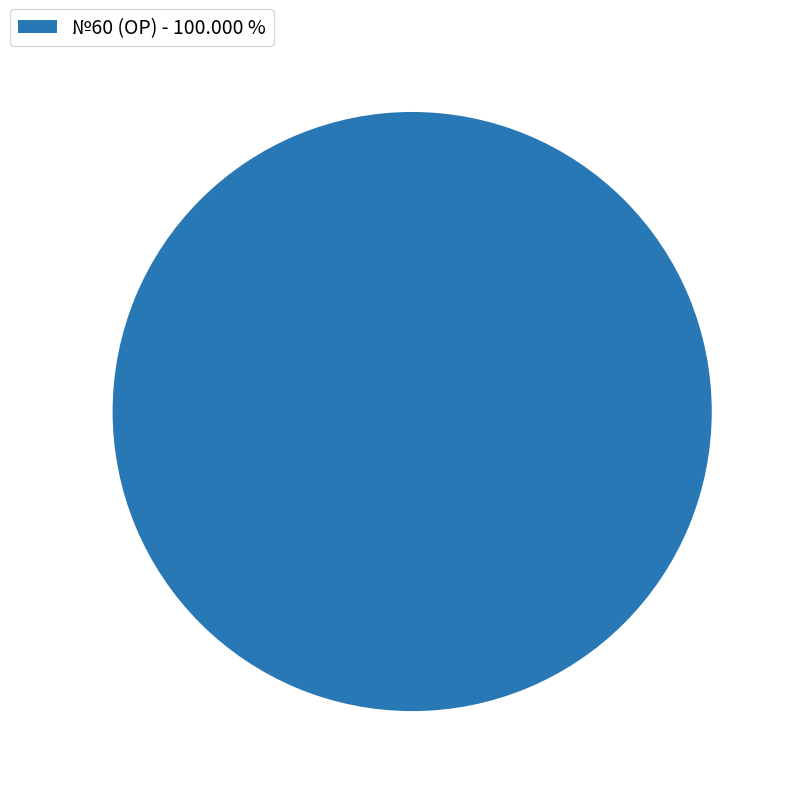

Does №60 (ОР) - 100.000 % account for over 50% of the chart?

Yes